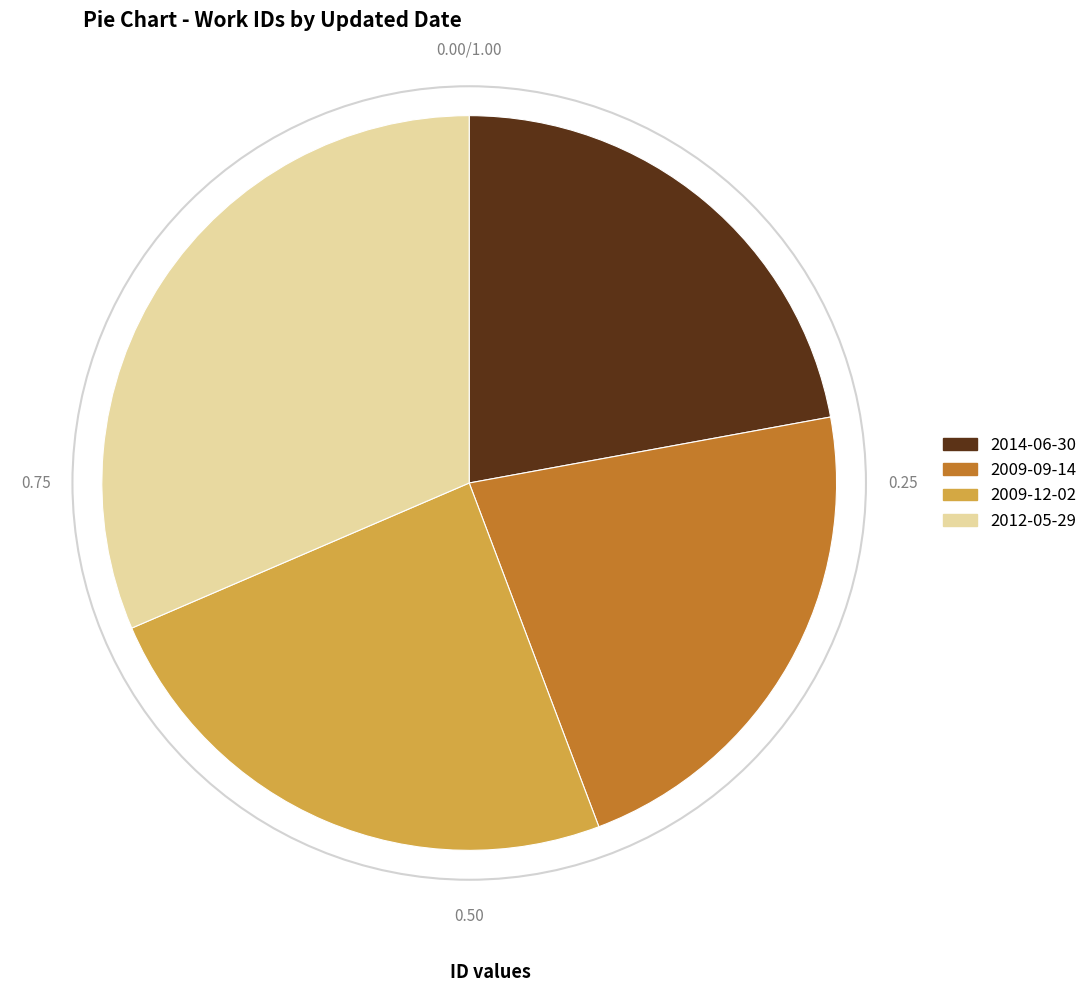

Is there a majority slice in this chart?

No